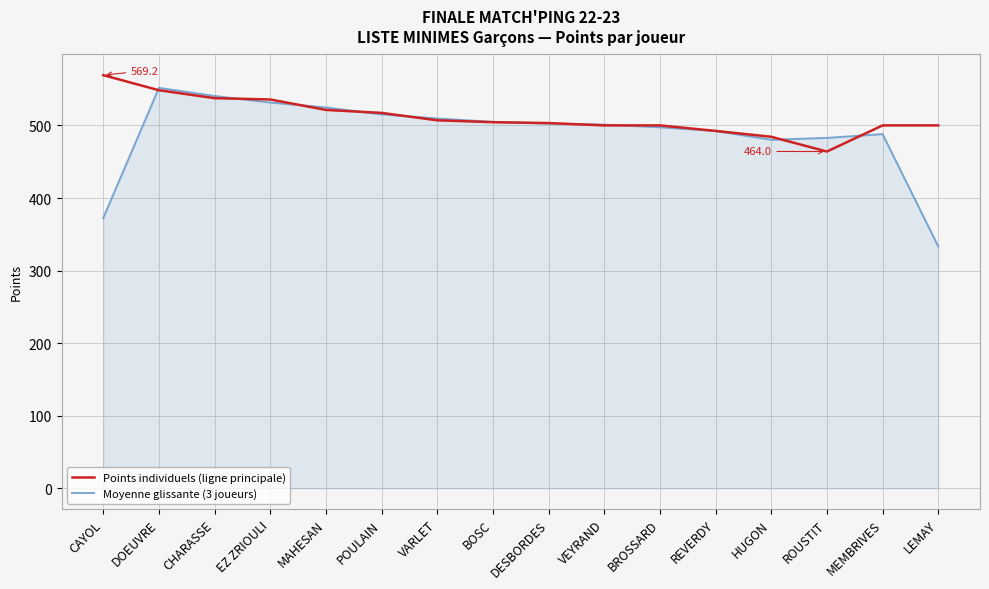

How many values in the Points individuels (ligne principale) series are below 504?

8